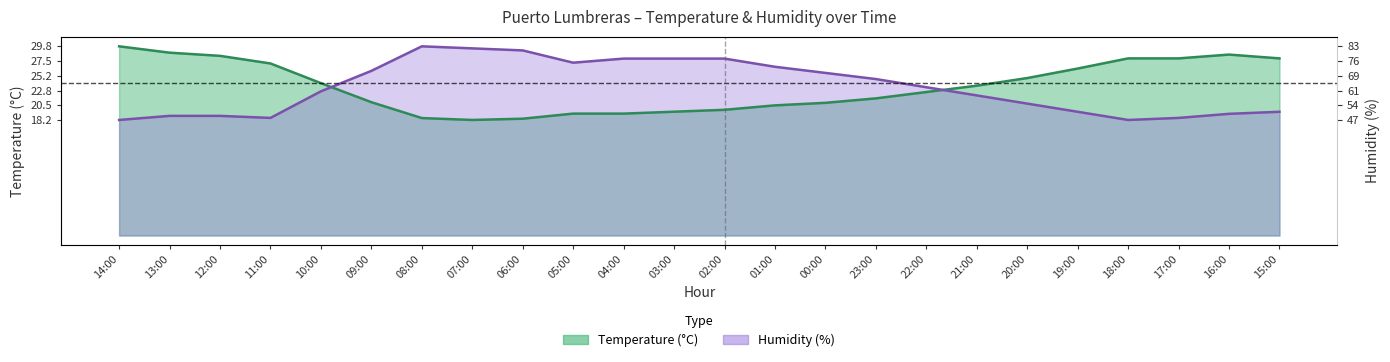

What is the label of the 9th point from the left?

06:00